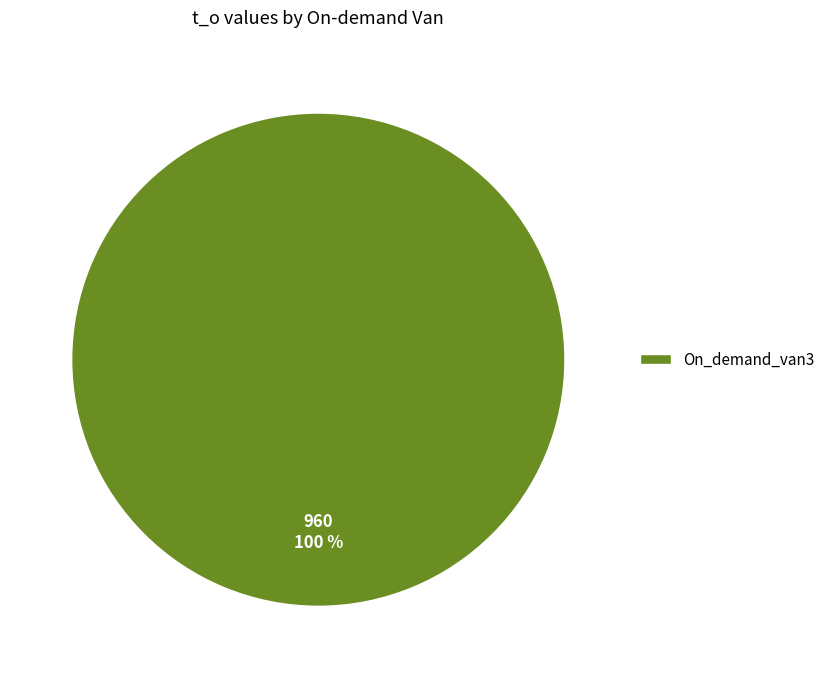

Is On_demand_van3 the majority of the pie?

Yes